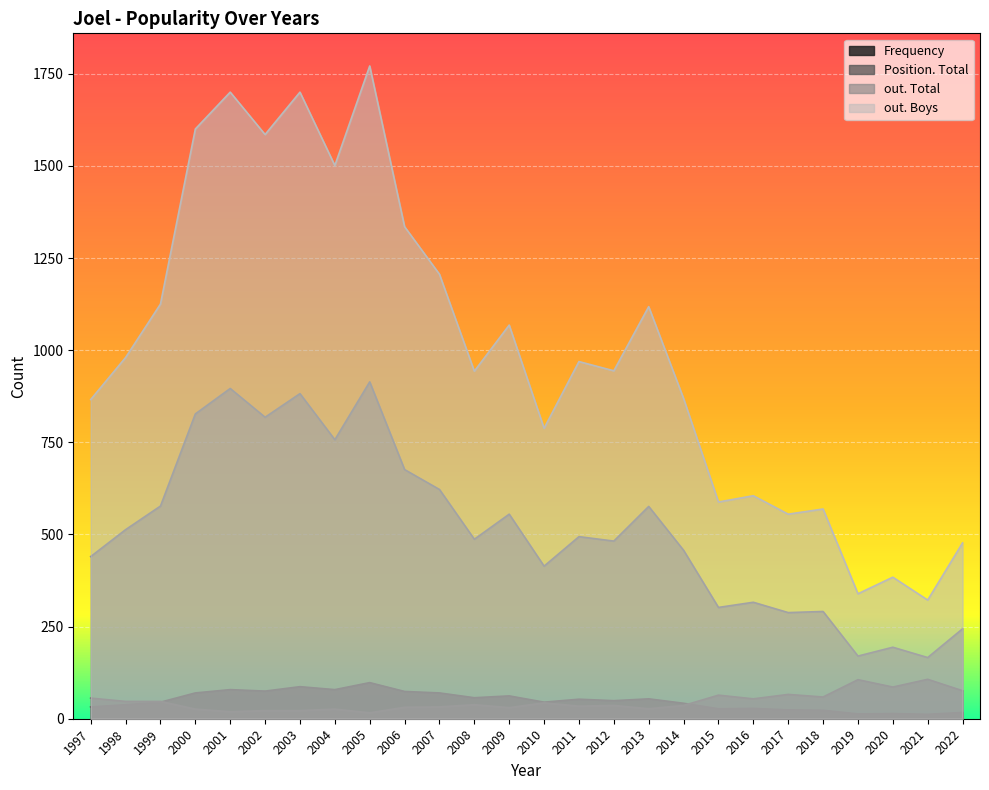

Rank the series at 2019 from lowest to highest value.

Frequency, Position. Total, out. Total, out. Boys